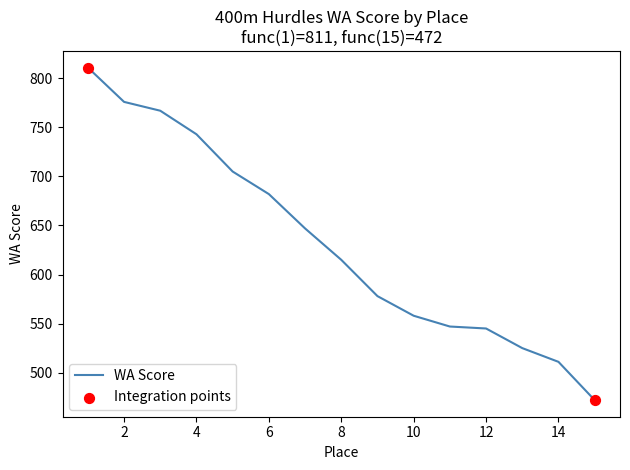

What is the difference between the maximum and minimum values?

339